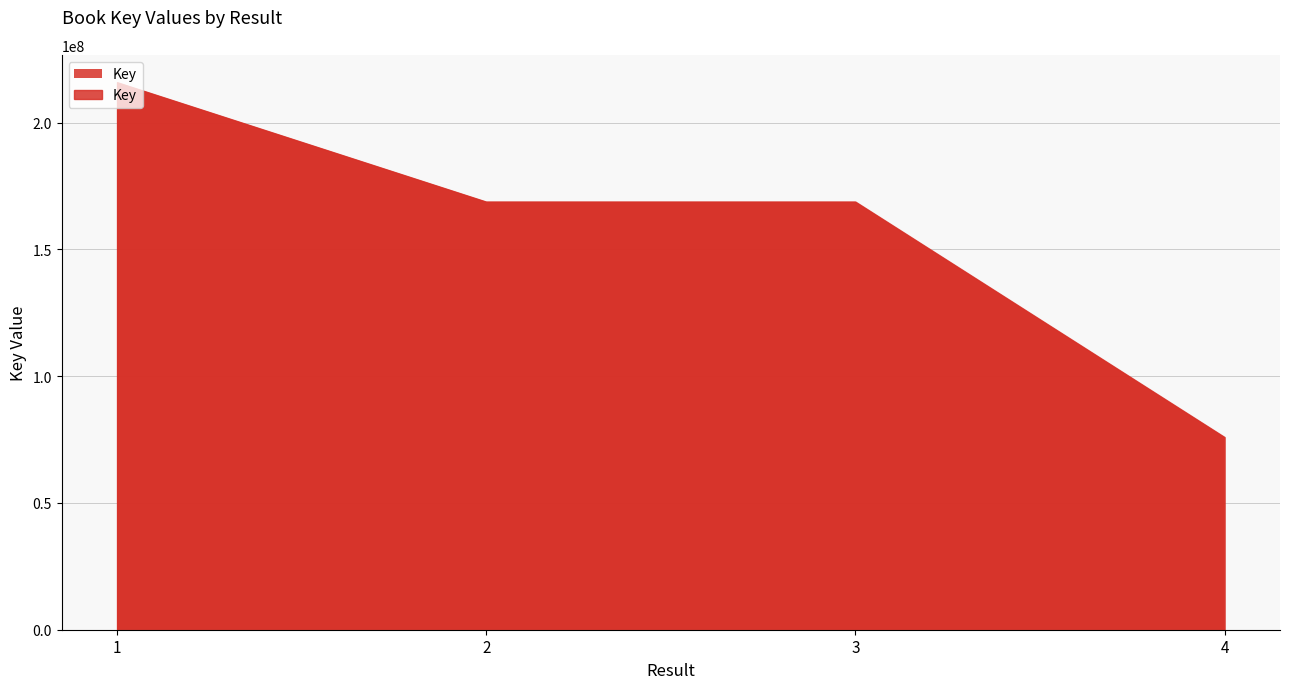

What value does the data have at 4, to the nearest 50?

75978600